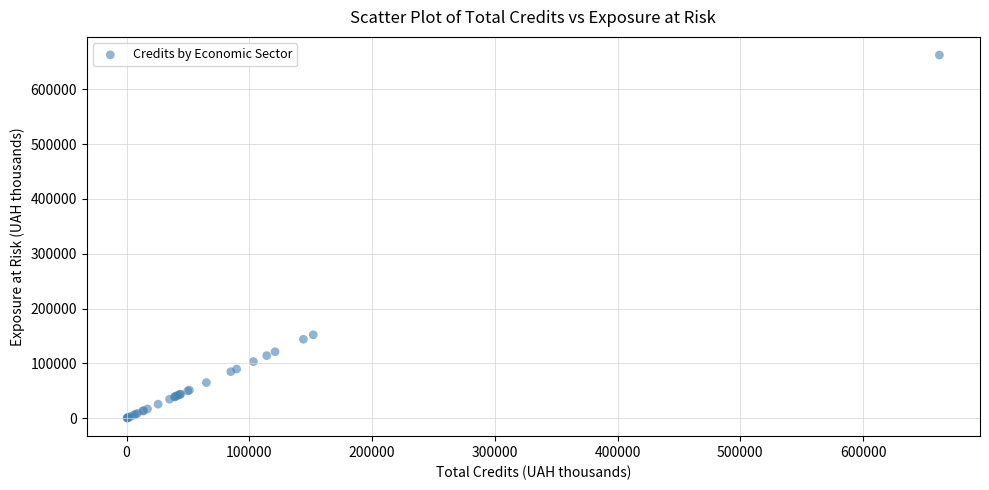

What Y value in the scatter plot is closest to 331381?

152226